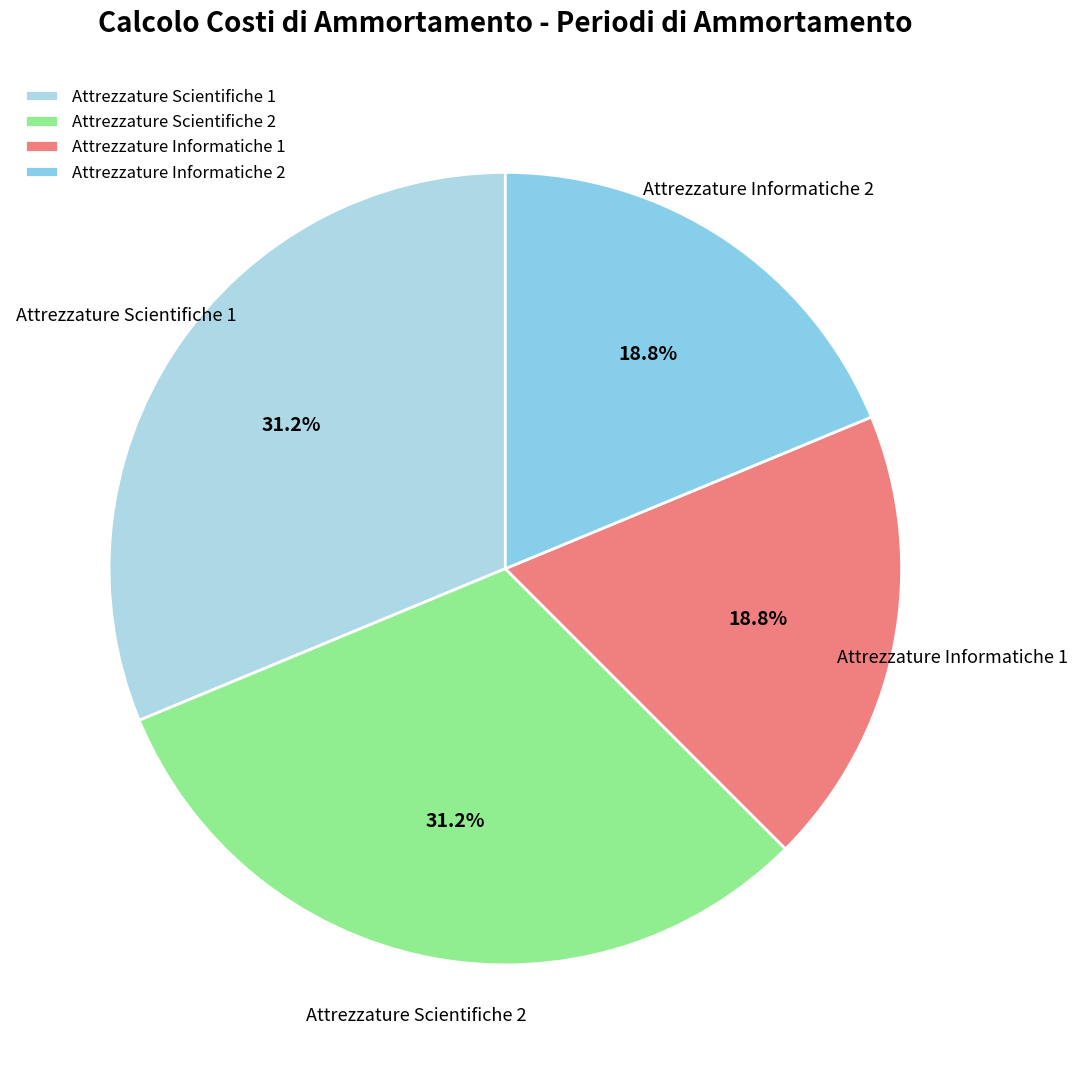

Does any single category account for the majority?

No